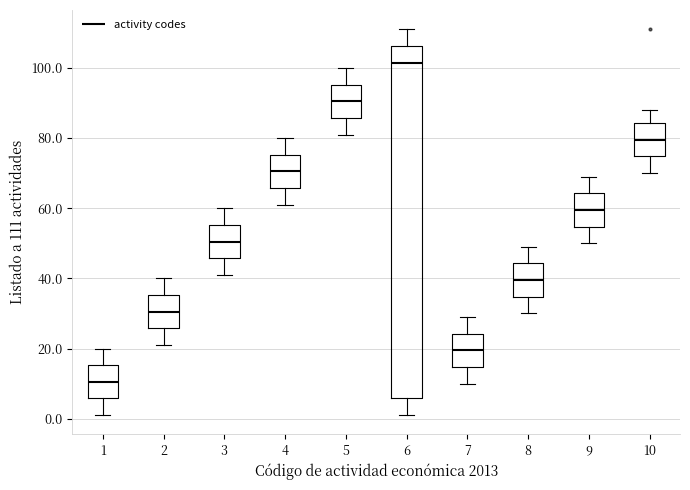

Comparing the boxes themselves (not the whiskers), which one is the tallest?

6